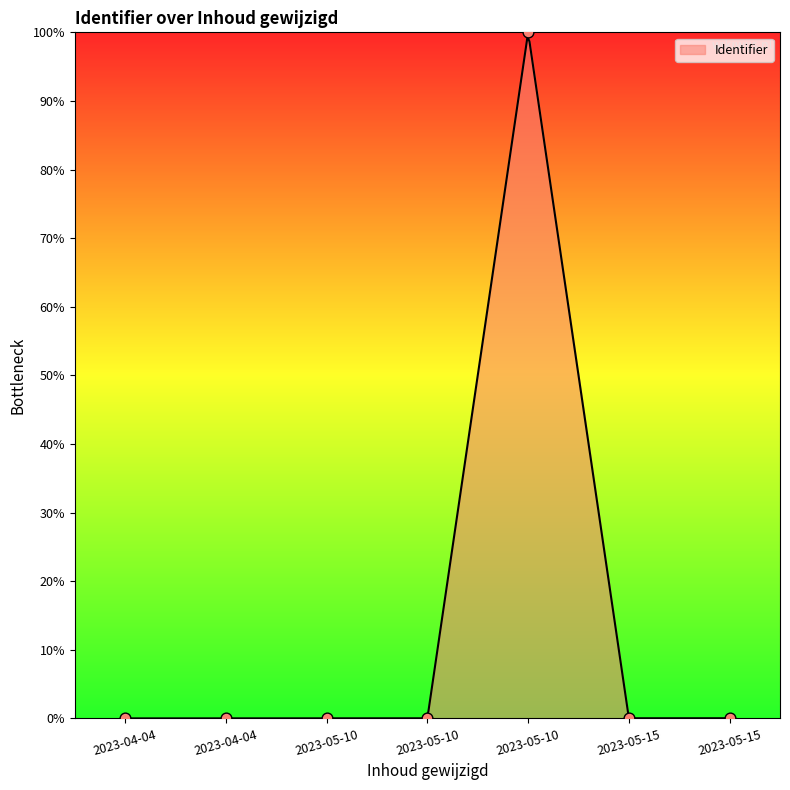

Between 2023-05-15 and 2023-05-15, which is larger?

2023-05-15